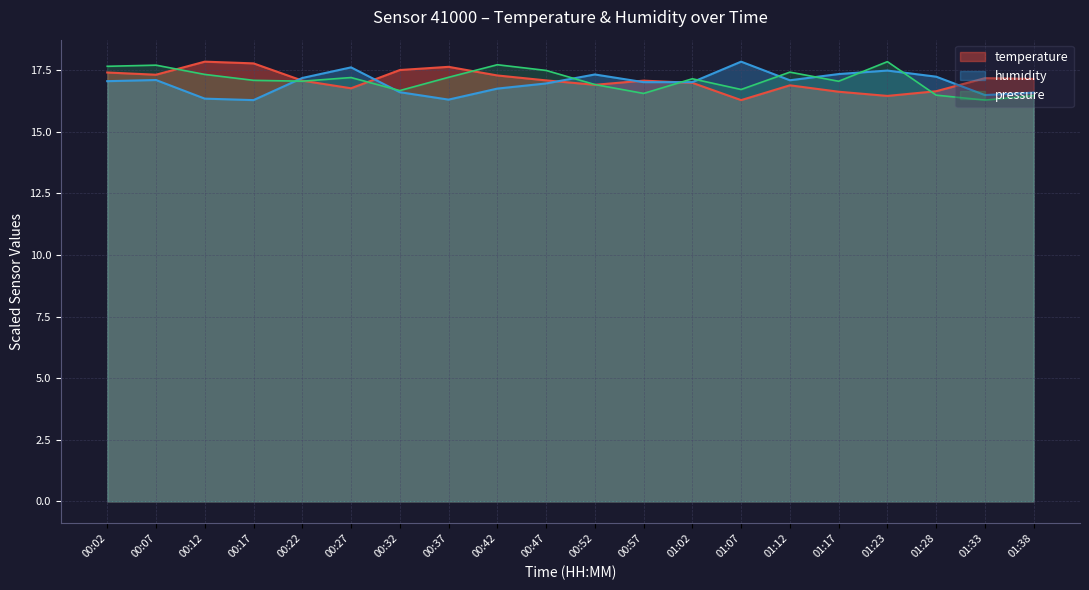

True or false: humidity has a value of 17.1 at 01:12.

True